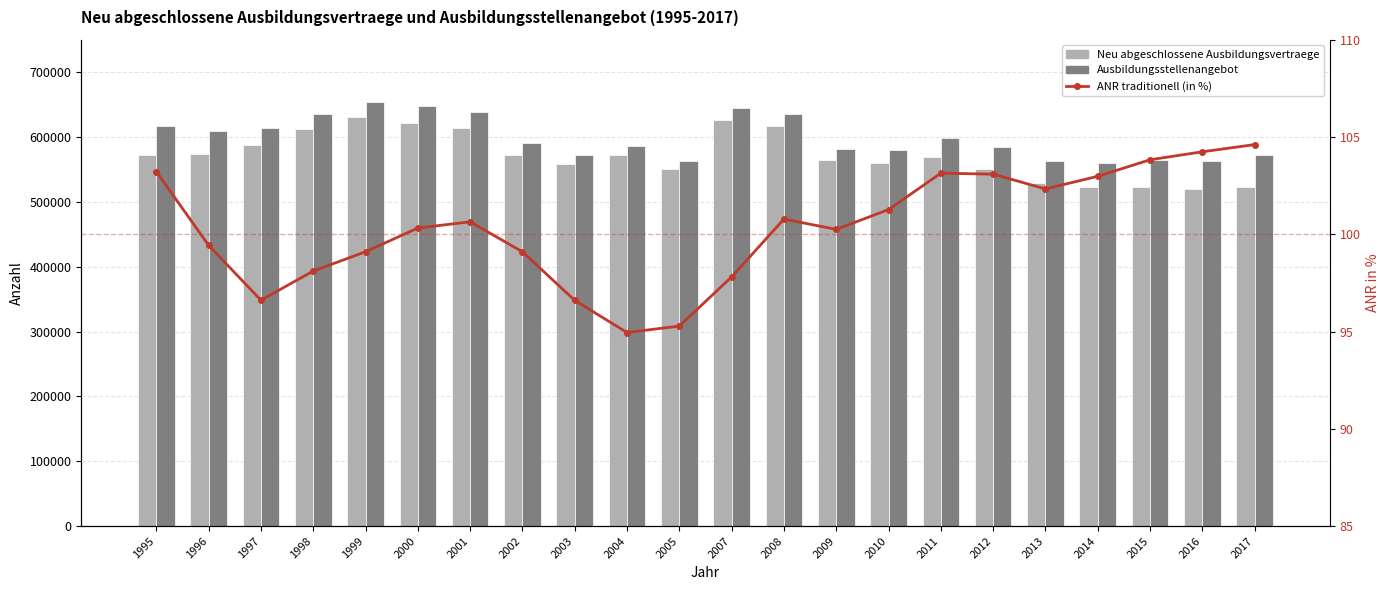

Which category has the highest value across all series?

1999